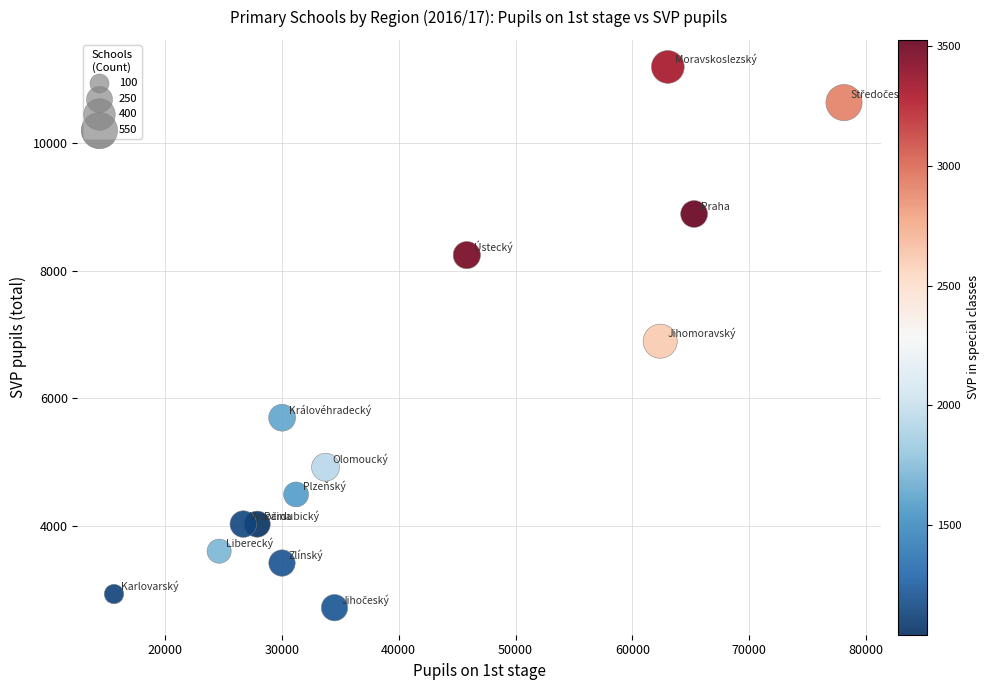

What is the range of Y values (max minus min)?

8480